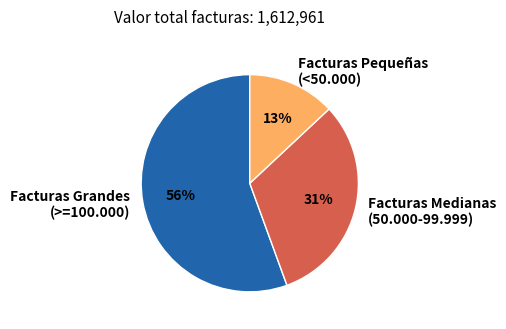

To the nearest percent, what portion does Facturas Medianas (50.000-99.999) represent?

31%